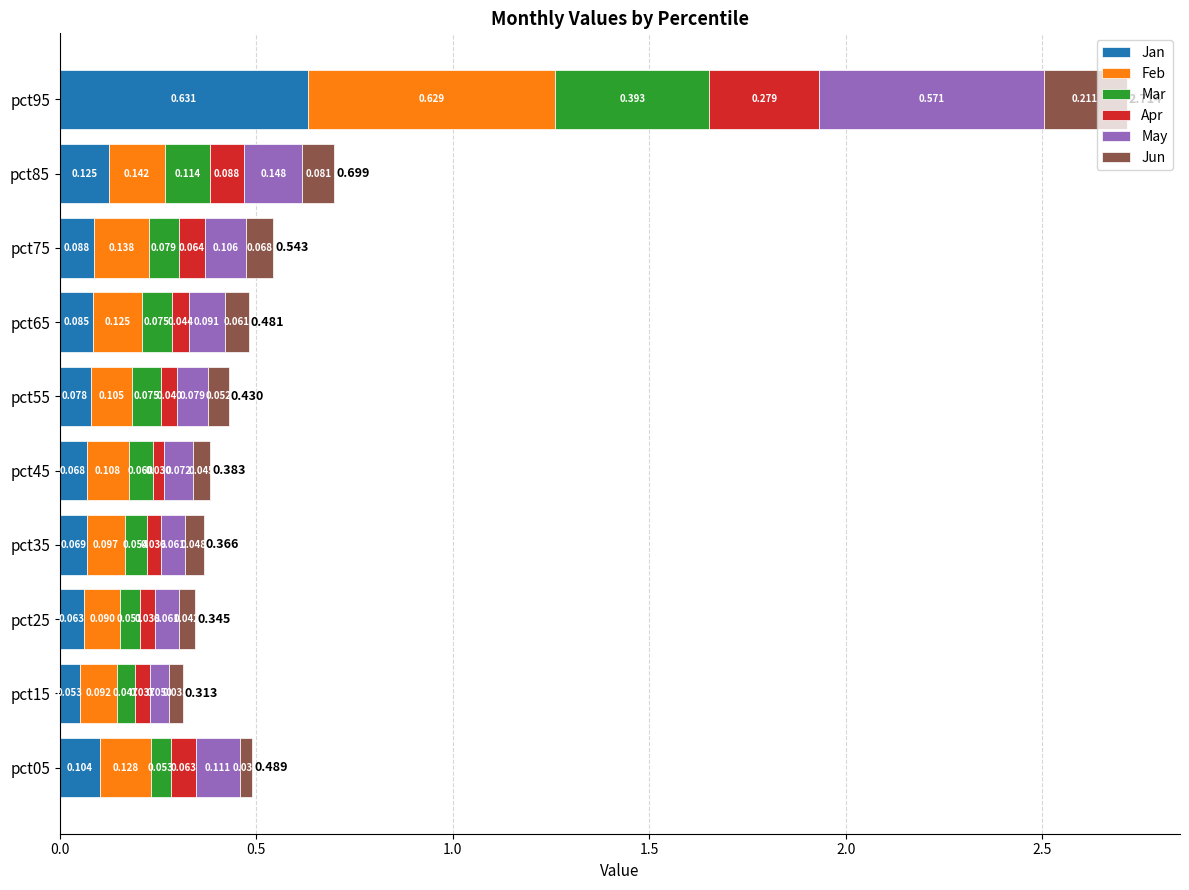

How many data points does each series have?

10